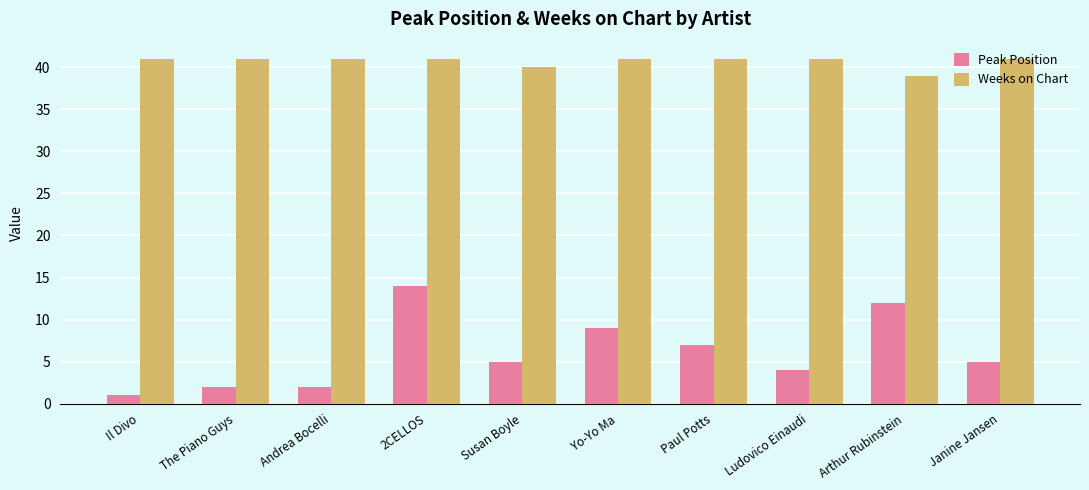

At which category is the sum across all series the highest?

2CELLOS